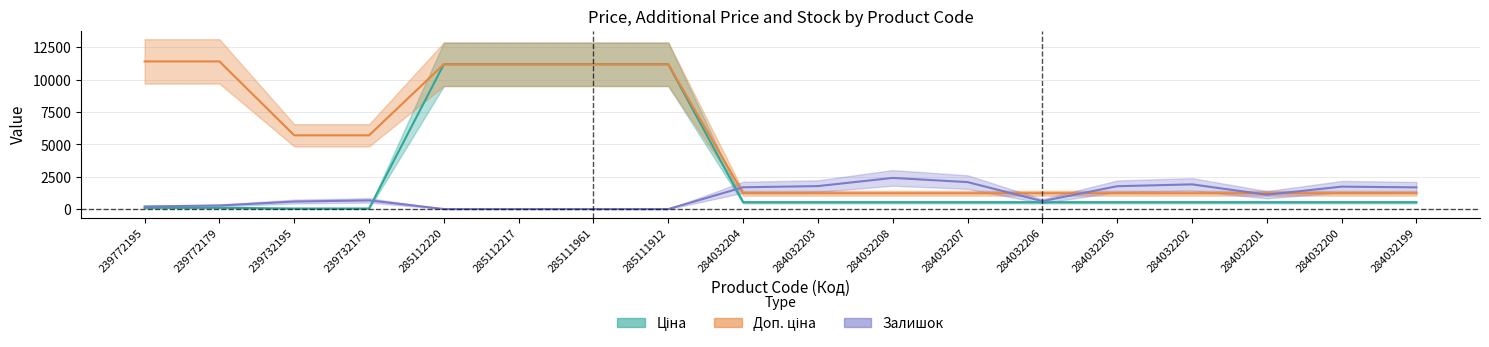

After their last crossing, which series has the higher values: Залишок or Доп. ціна?

Залишок